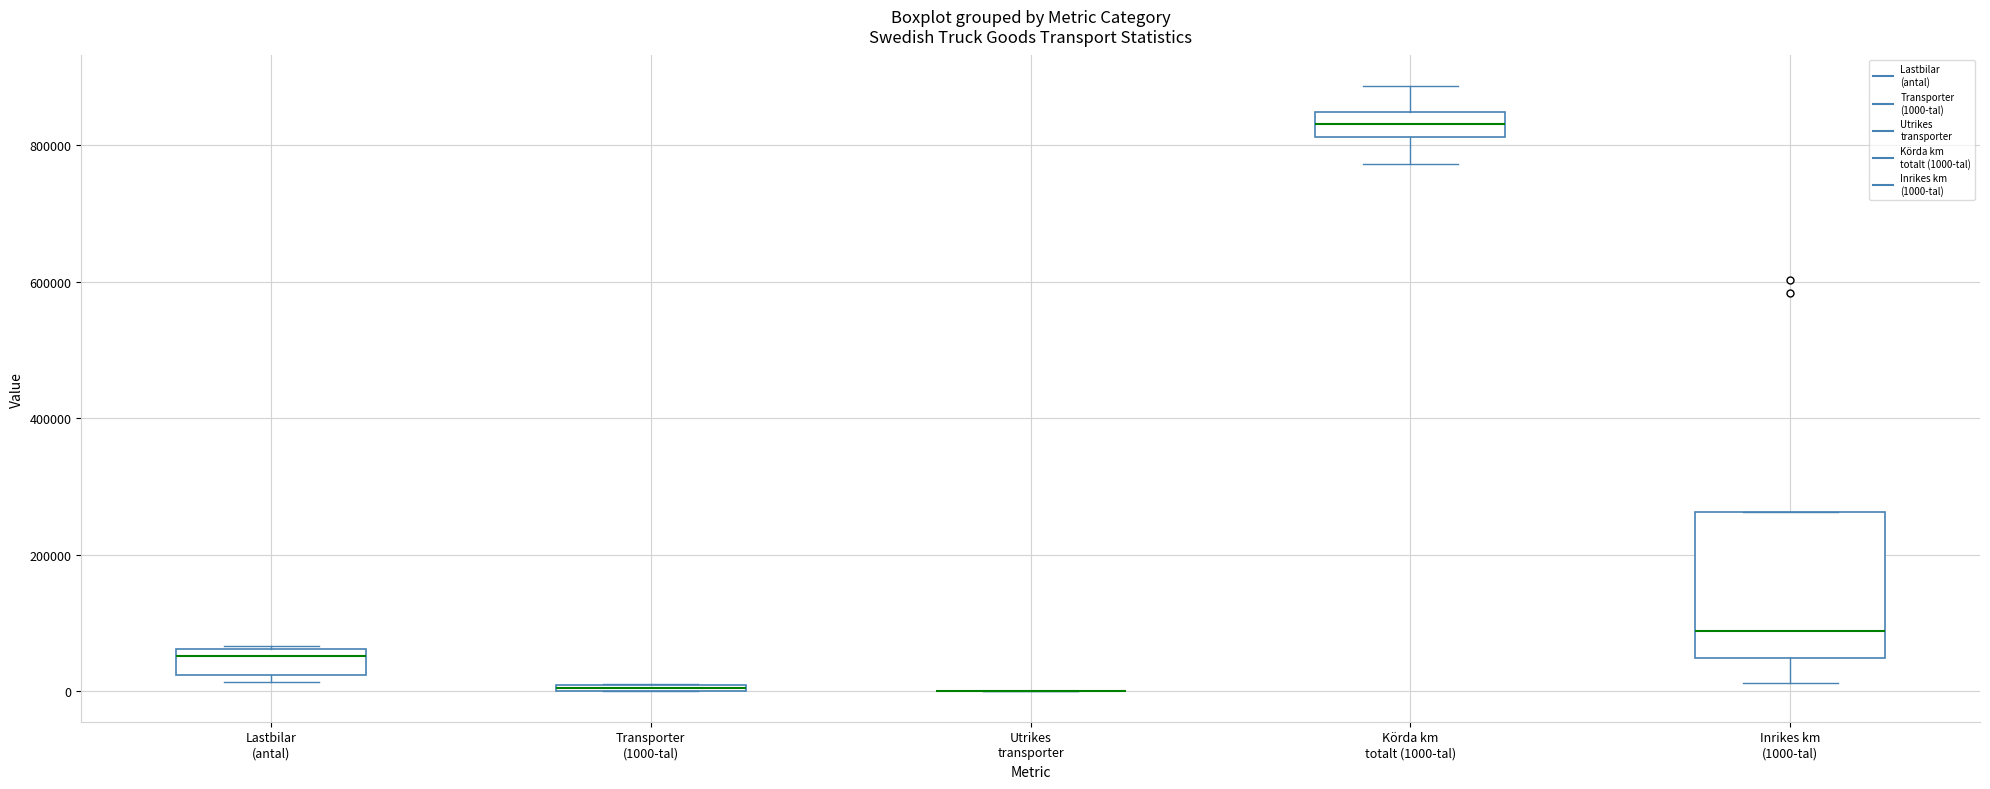

Which box is the tallest, from its lower edge to its upper edge?

Inrikes km (1000-tal)